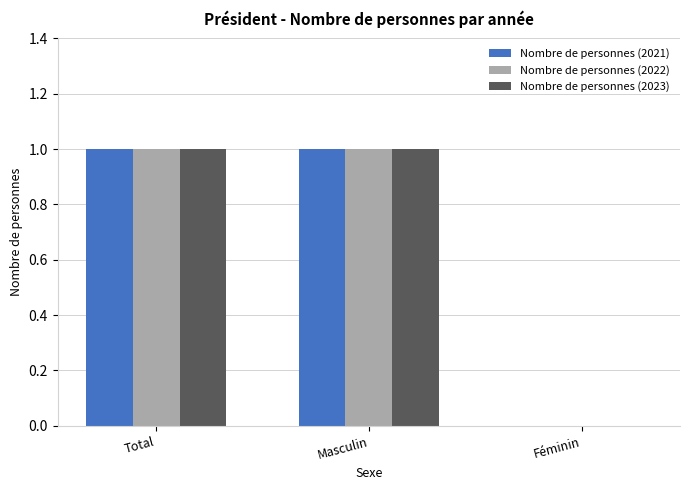

How many Nombre de personnes (2021) values are between 0 and 1?

3